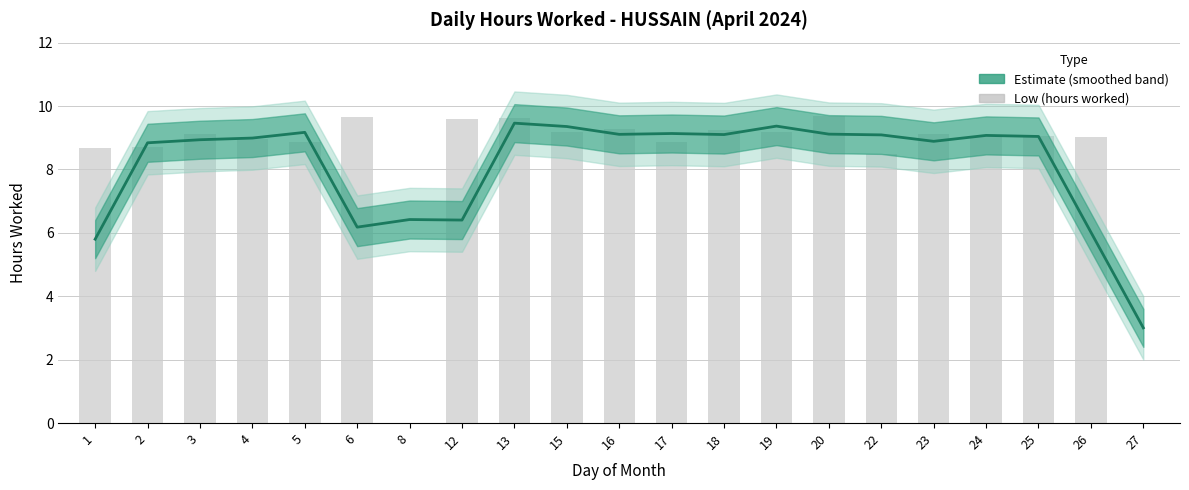

Rank the categories by value from lowest to highest.

27, 1, 26, 6, 12, 8, 2, 23, 3, 4, 25, 24, 22, 18, 16, 20, 17, 5, 15, 19, 13